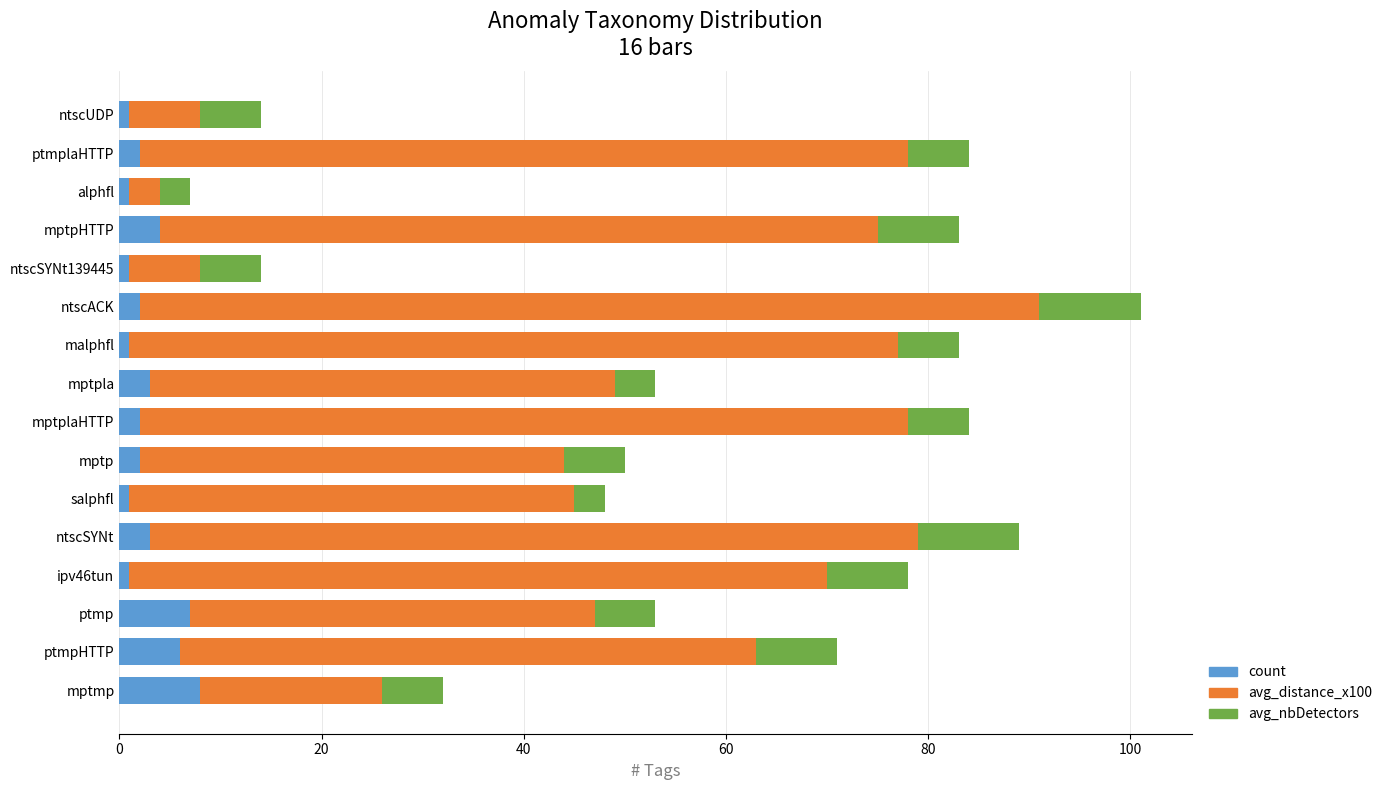

At which category is the sum across all series the highest?

ntscACK